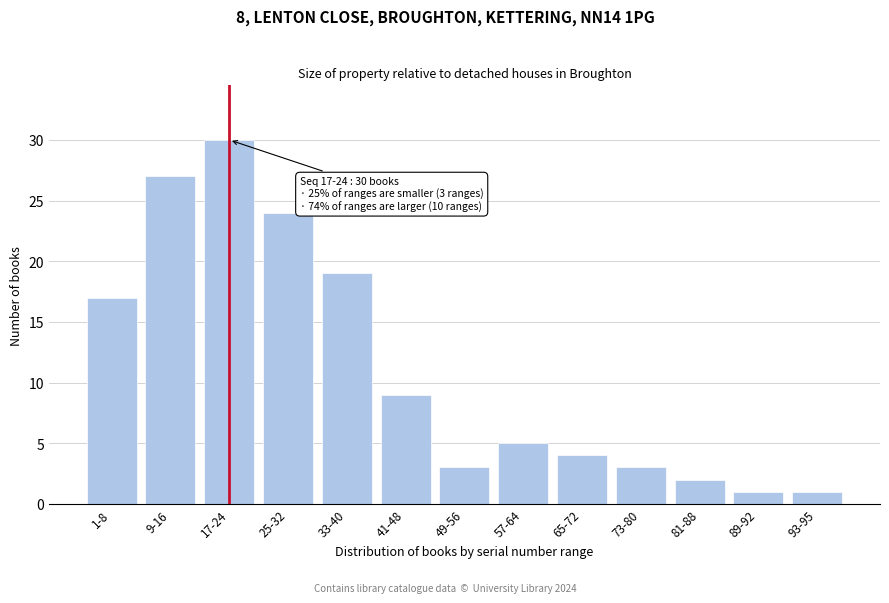

Reading left to right, extract all data points from this chart.

17	27	30	24	19	9	3	5	4	3	2	1	1